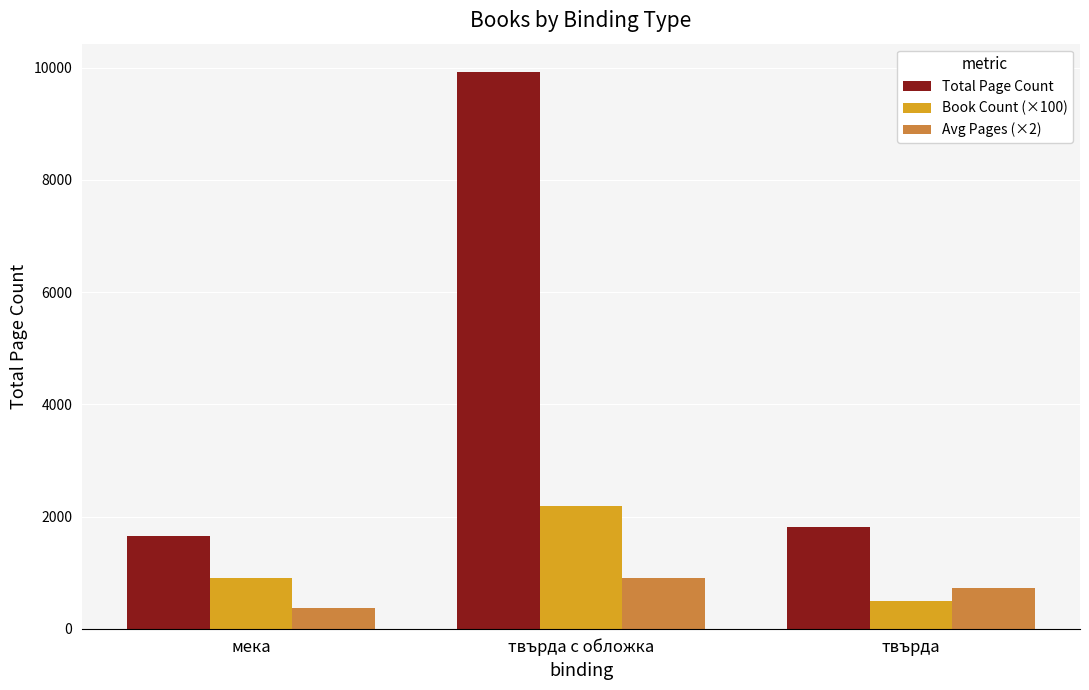

What is the label of the 2nd bar from the right?

твърда с обложка